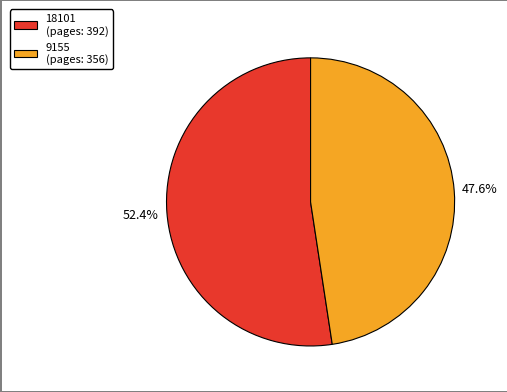

What percentage do 18101 and 9155 together represent?

100.0%